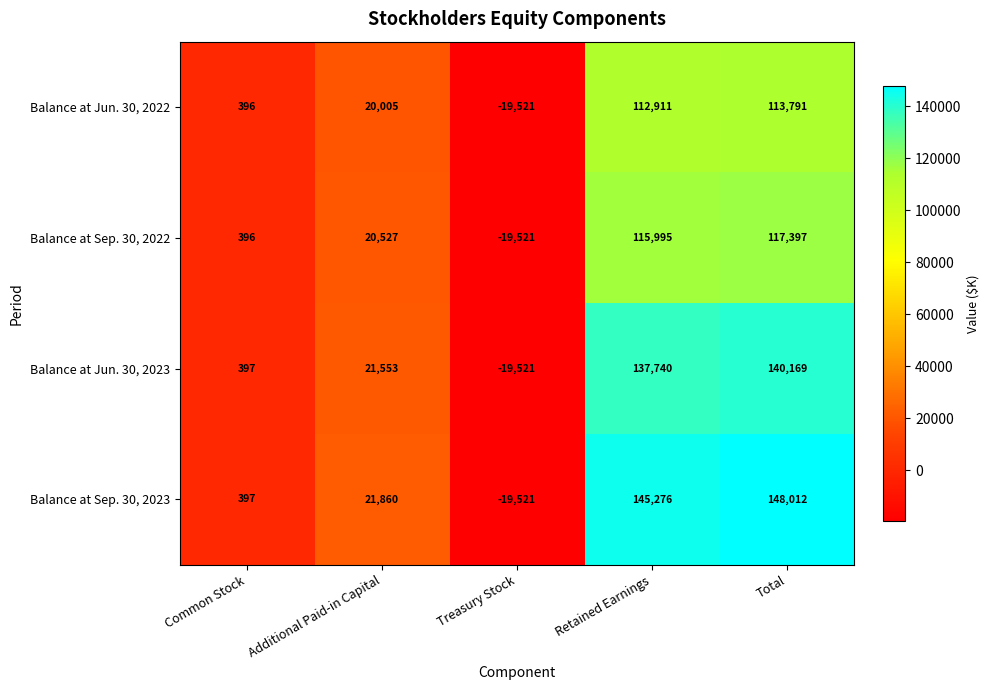

Count the number of categories in the chart.

5